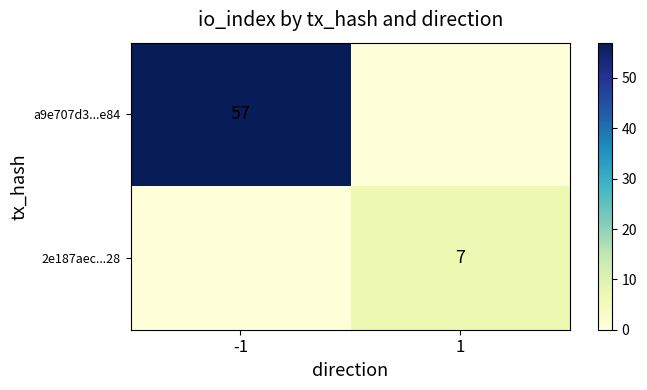

True or false: a9e707d3...e84 has a value of 101 at -1.

False